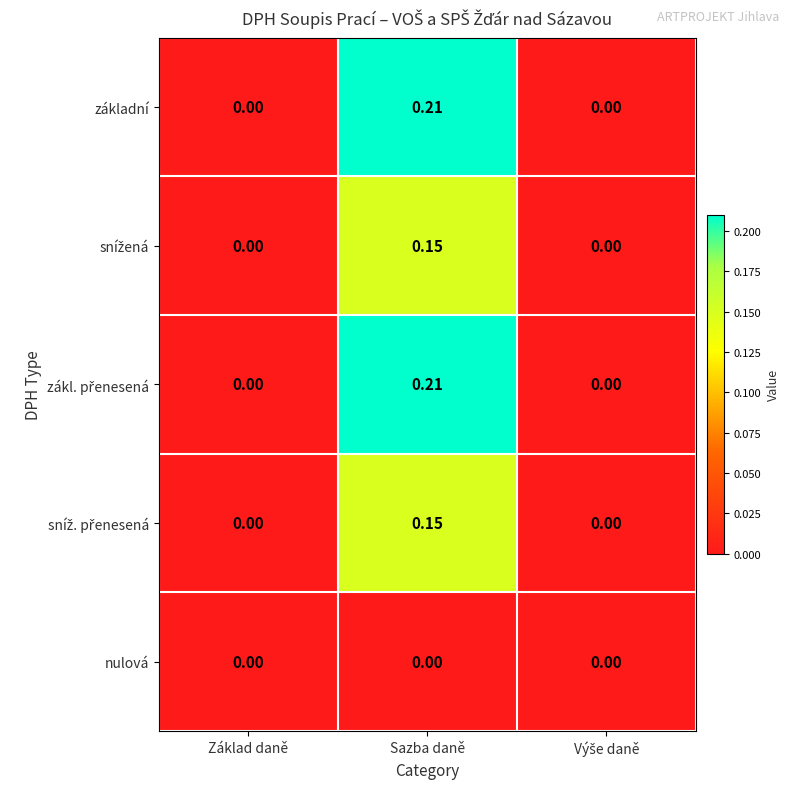

At which category is the sum across all series the highest?

Sazba daně